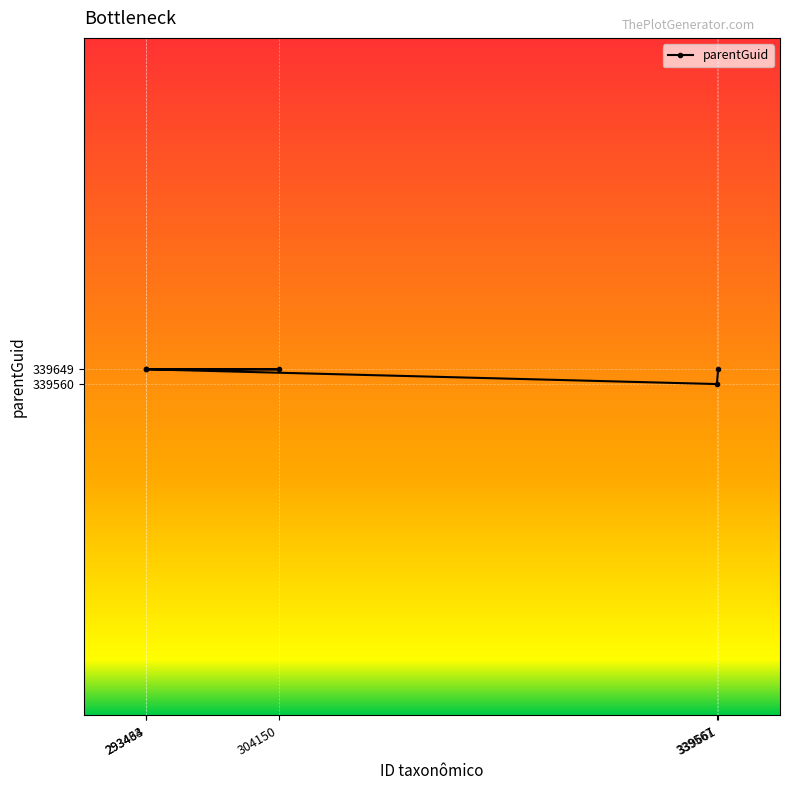

Reading right to left, transcribe all the data shown in this chart.

339661=339649	339567=339560	304150=339649	293464=339649	293433=339649